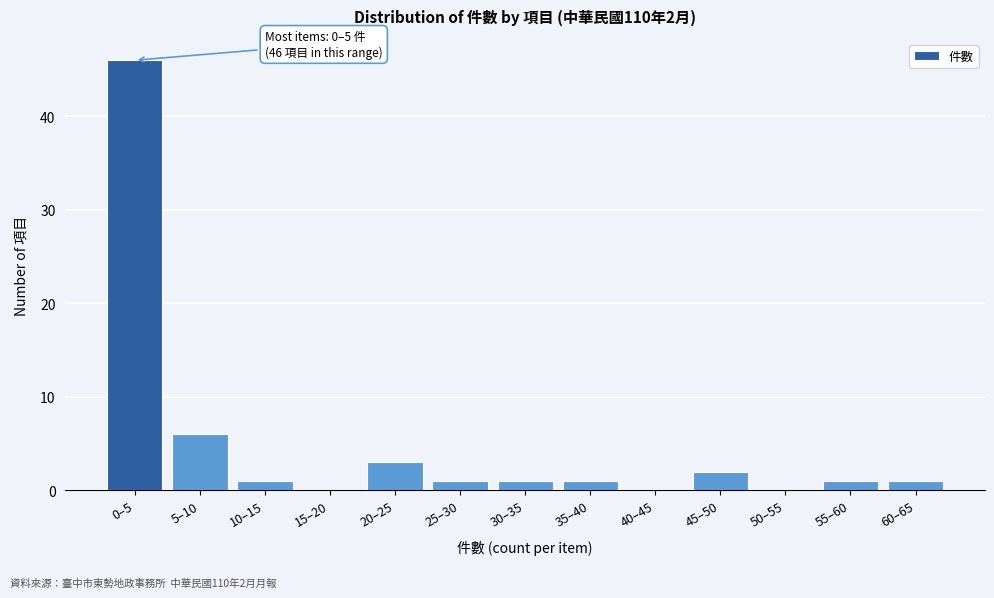

Reading left to right, list all the values displayed in this chart.

0–5=46	5–10=6	10–15=1	15–20=0	20–25=3	25–30=1	30–35=1	35–40=1	40–45=0	45–50=2	50–55=0	55–60=1	60–65=1